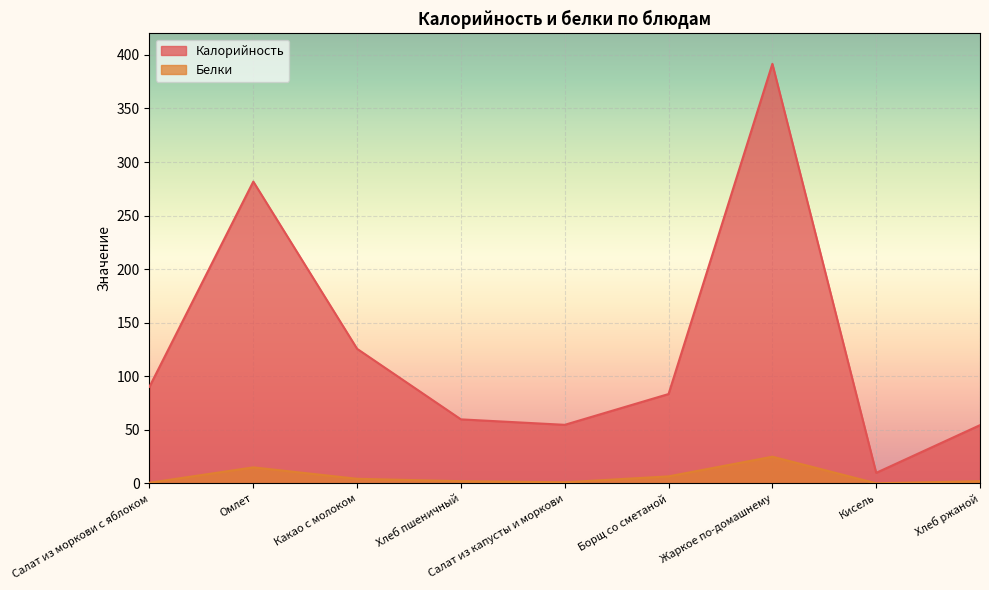

What is the maximum value for Белки?

24.8